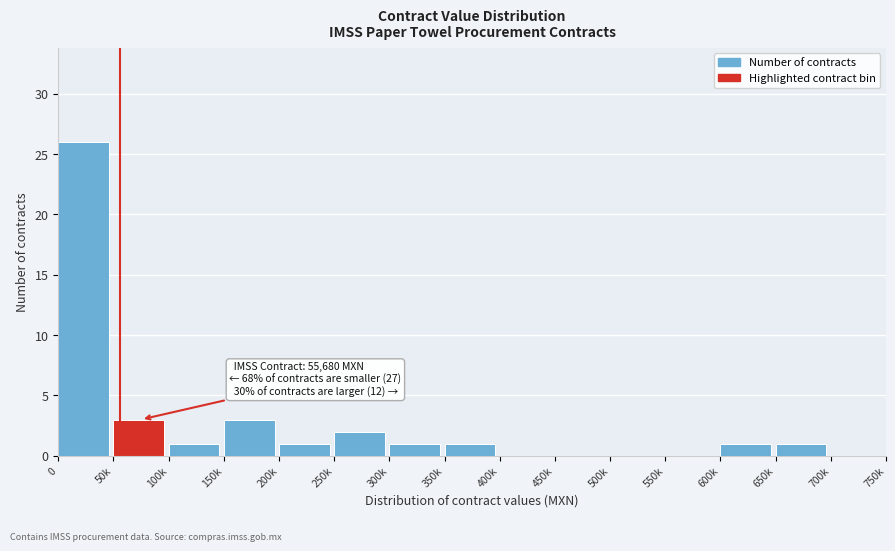

Reading left to right, extract all data points from this chart.

0=26	50k=3	100k=1	150k=3	200k=1	250k=2	300k=1	350k=1	400k=0	450k=0	500k=0	550k=0	600k=1	650k=1	700k=0